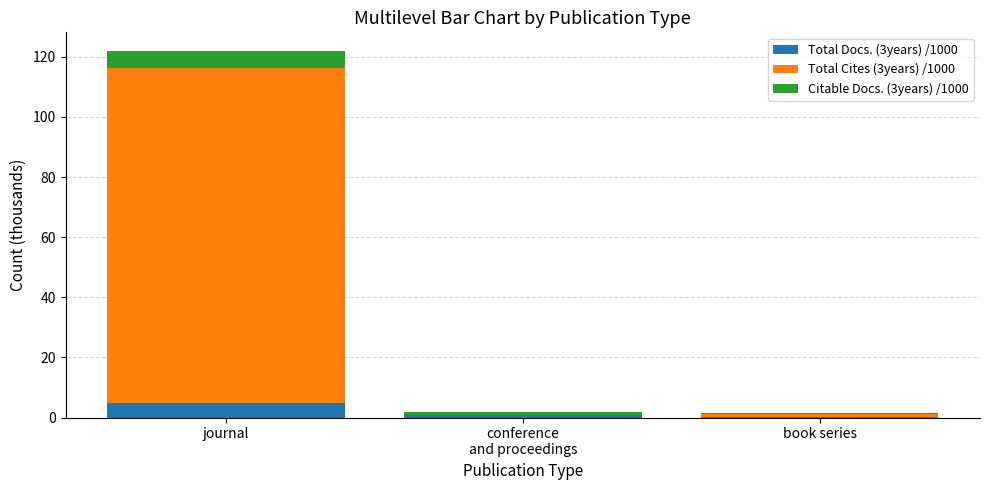

What is the total value across all series at journal?

122.0